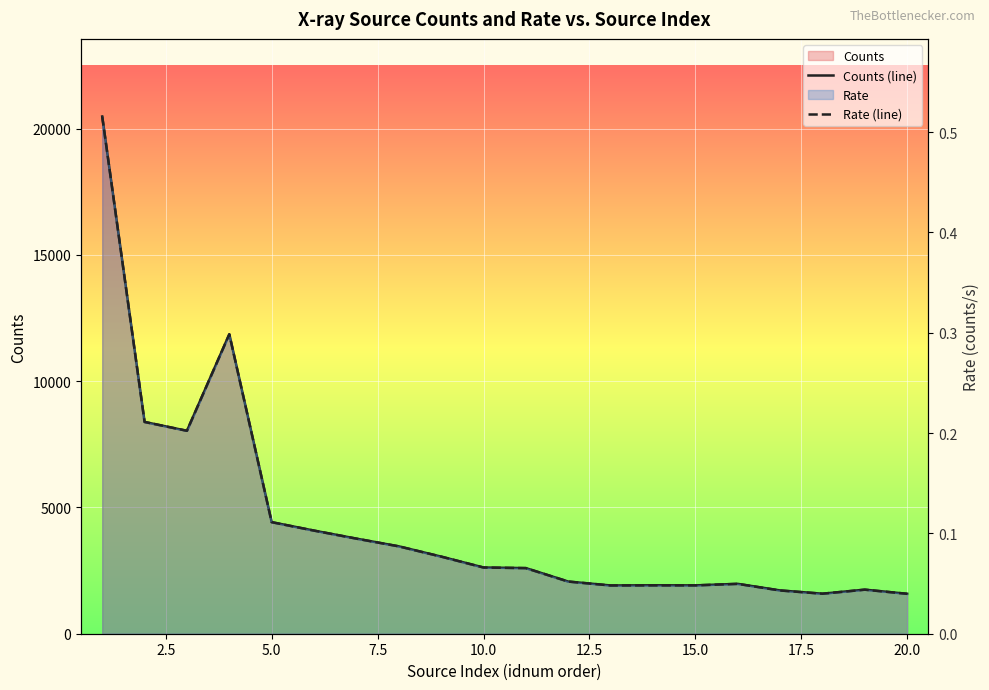

Which series has the largest total across all categories?

Counts (line)